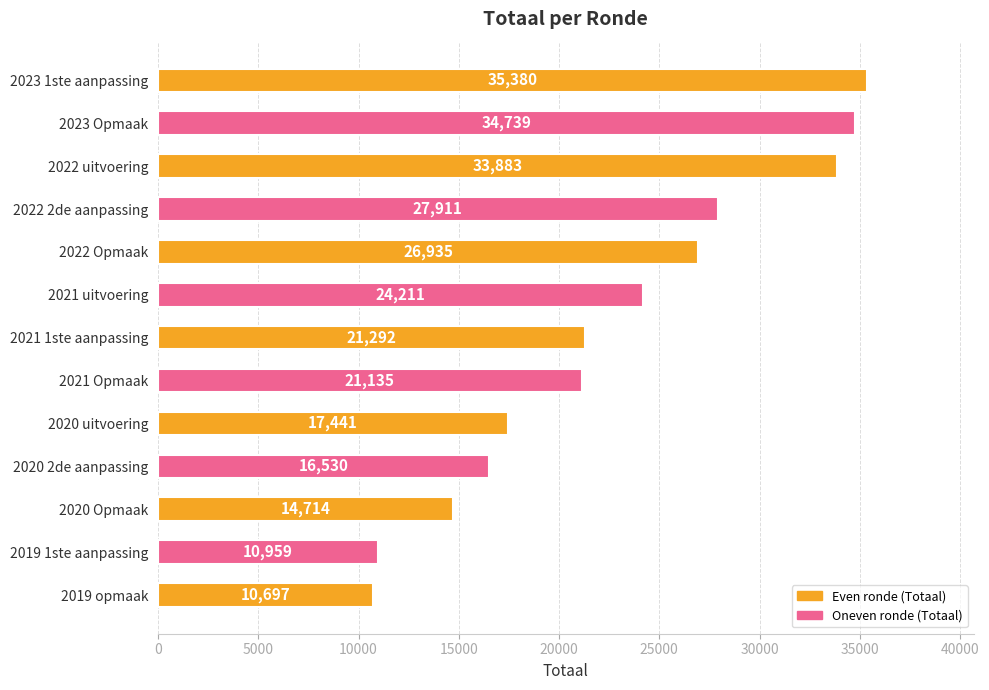

Rank the categories by value from highest to lowest.

2023 1ste aanpassing, 2023 Opmaak, 2022 uitvoering, 2022 2de aanpassing, 2022 Opmaak, 2021 uitvoering, 2021 1ste aanpassing, 2021 Opmaak, 2020 uitvoering, 2020 2de aanpassing, 2020 Opmaak, 2019 1ste aanpassing, 2019 opmaak